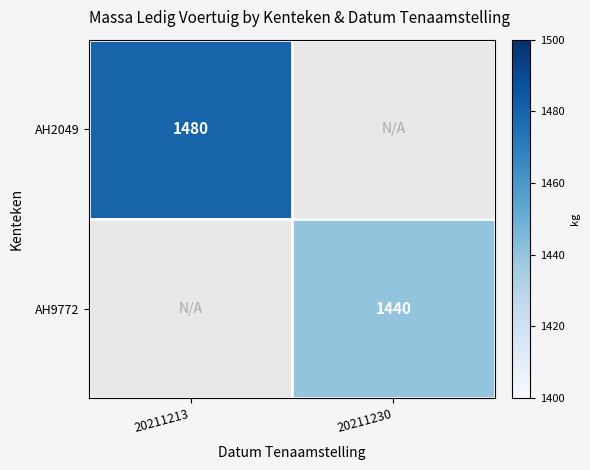

Is it true that AH2049 equals 2548.1 at 20211213?

False